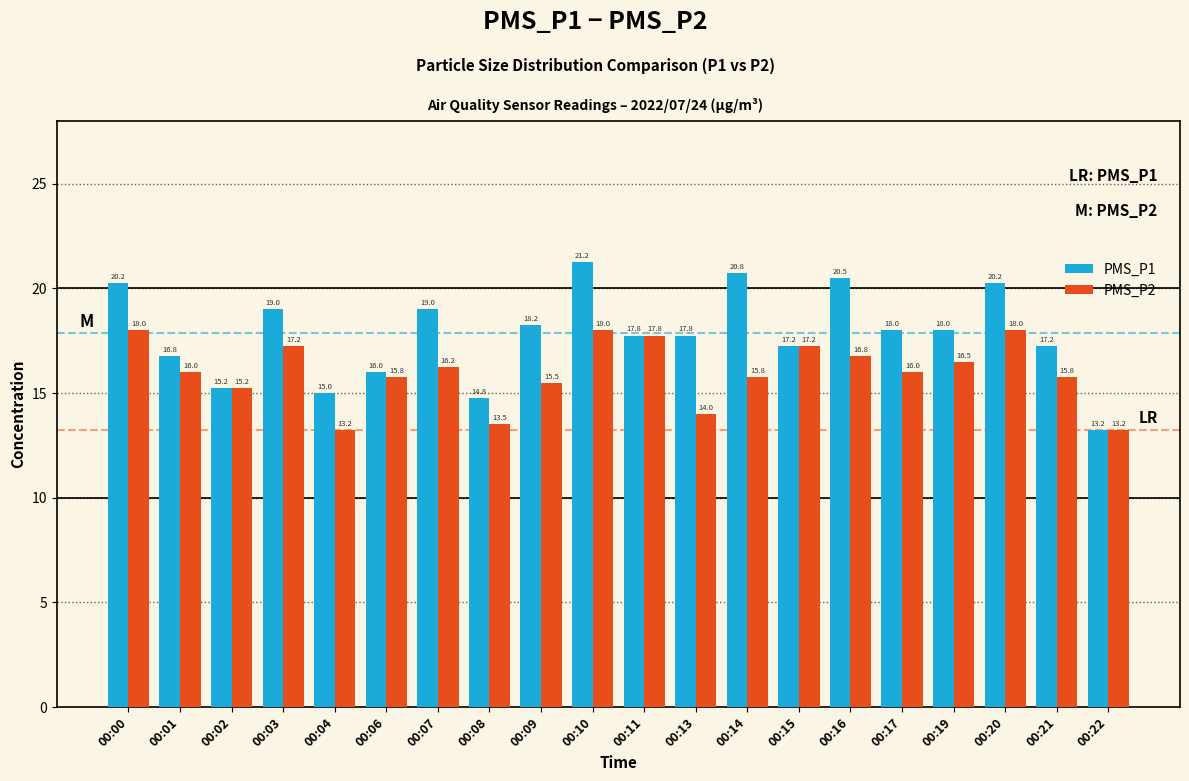

What is the highest value of the PMS_P2 series?

18.0